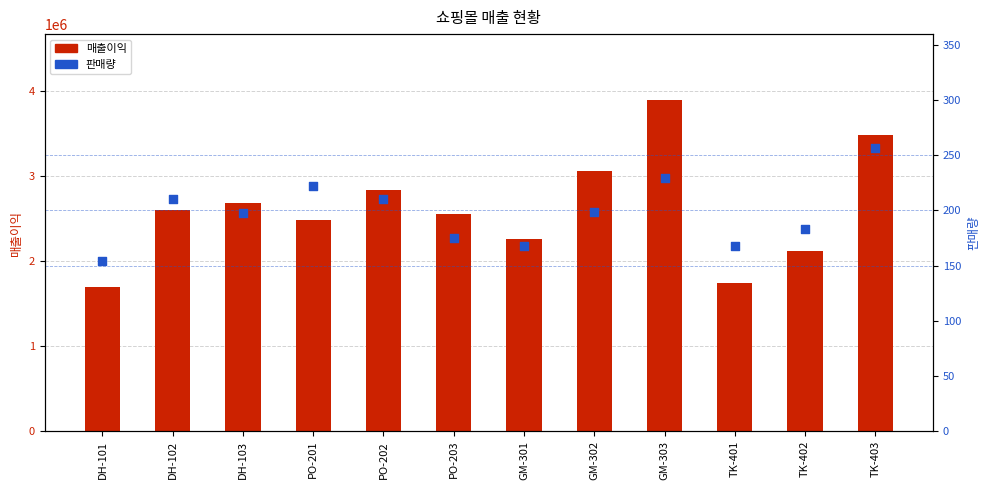

What is the total value across all series at TK-401?

1739168